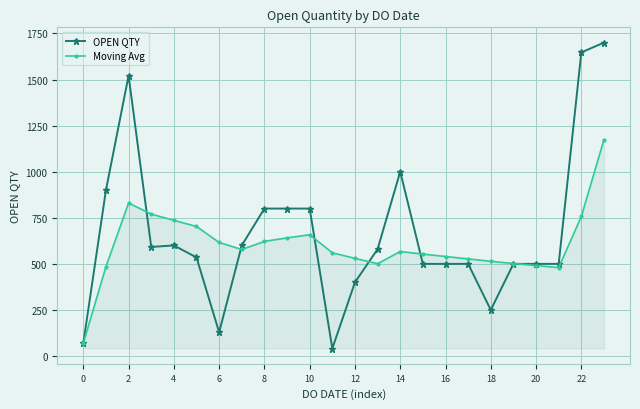

Which series has the largest range (max minus min)?

OPEN QTY